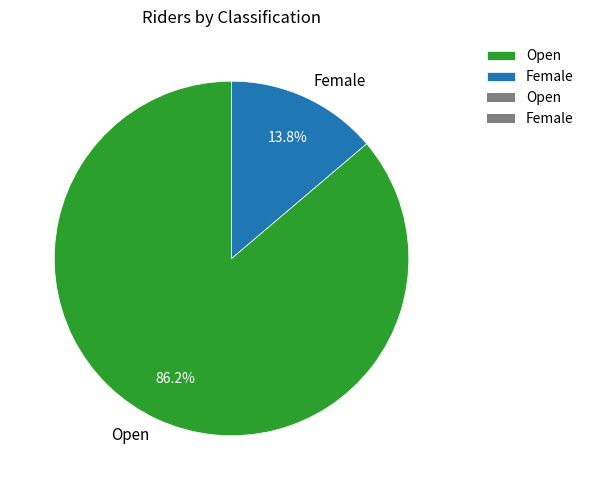

To the nearest percent, what portion does Open represent?

86%